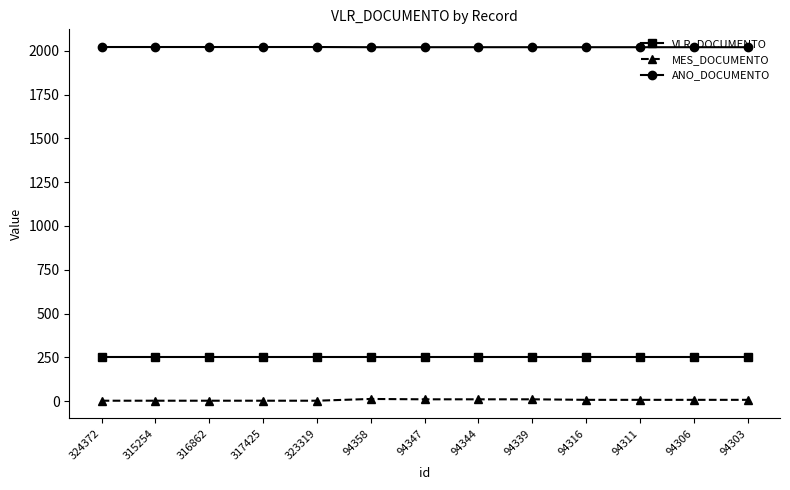

At 94347, list the series in order from smallest to largest.

MES_DOCUMENTO, VLR_DOCUMENTO, ANO_DOCUMENTO